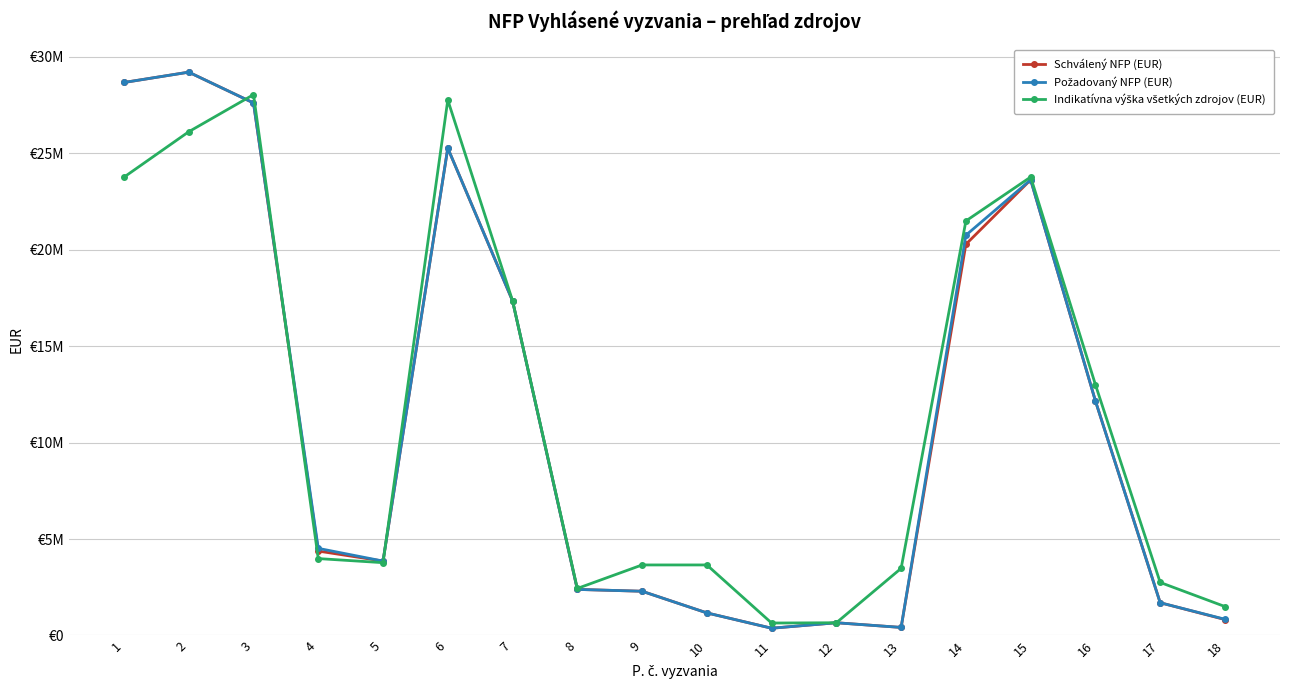

The Schválený NFP (EUR) series shows 5352611.4 at 15. True or false?

False